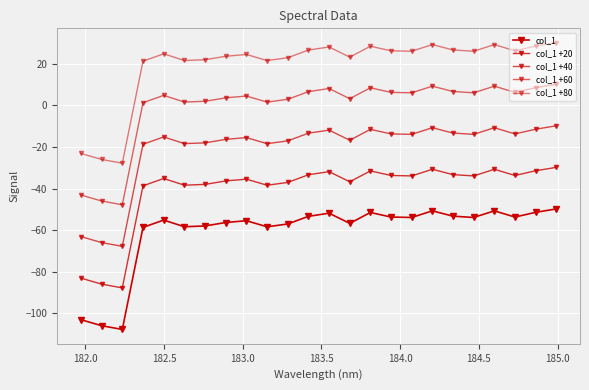

How many data points in col_1 +60 are above 6?

12